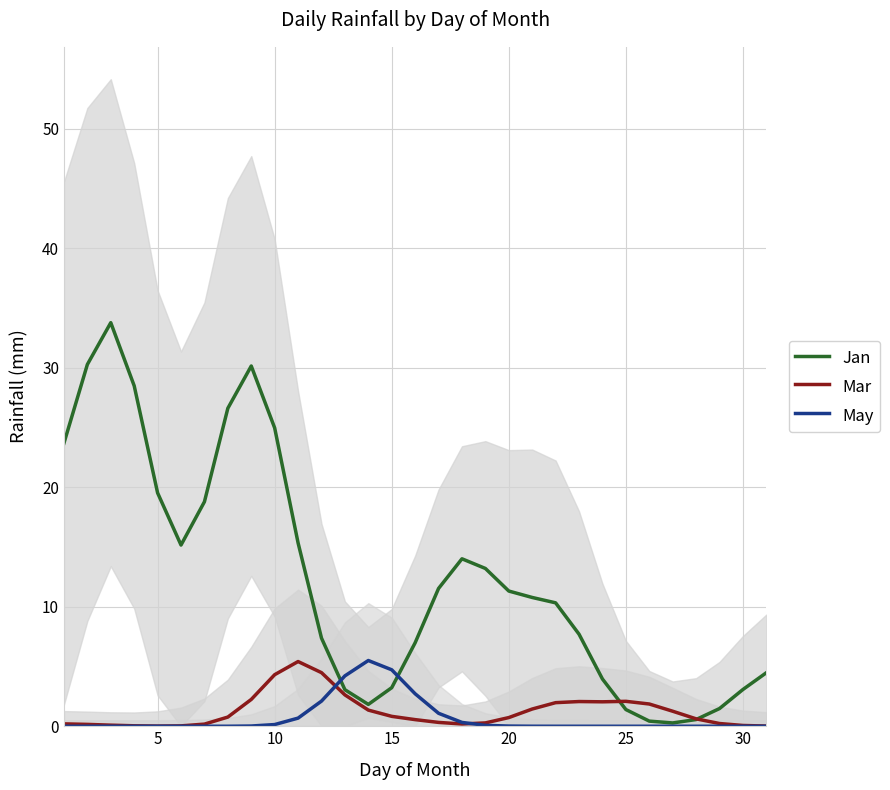

How many values in the May series exceed 0?

16